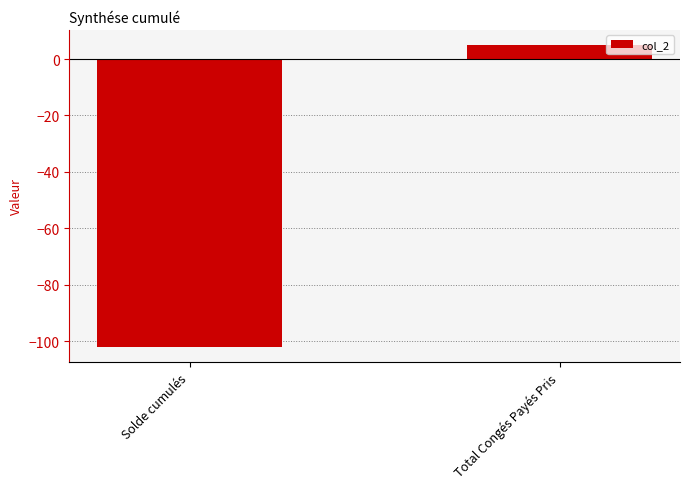

List the labels in order of value, smallest first.

Solde cumulés, Total Congés Payés Pris